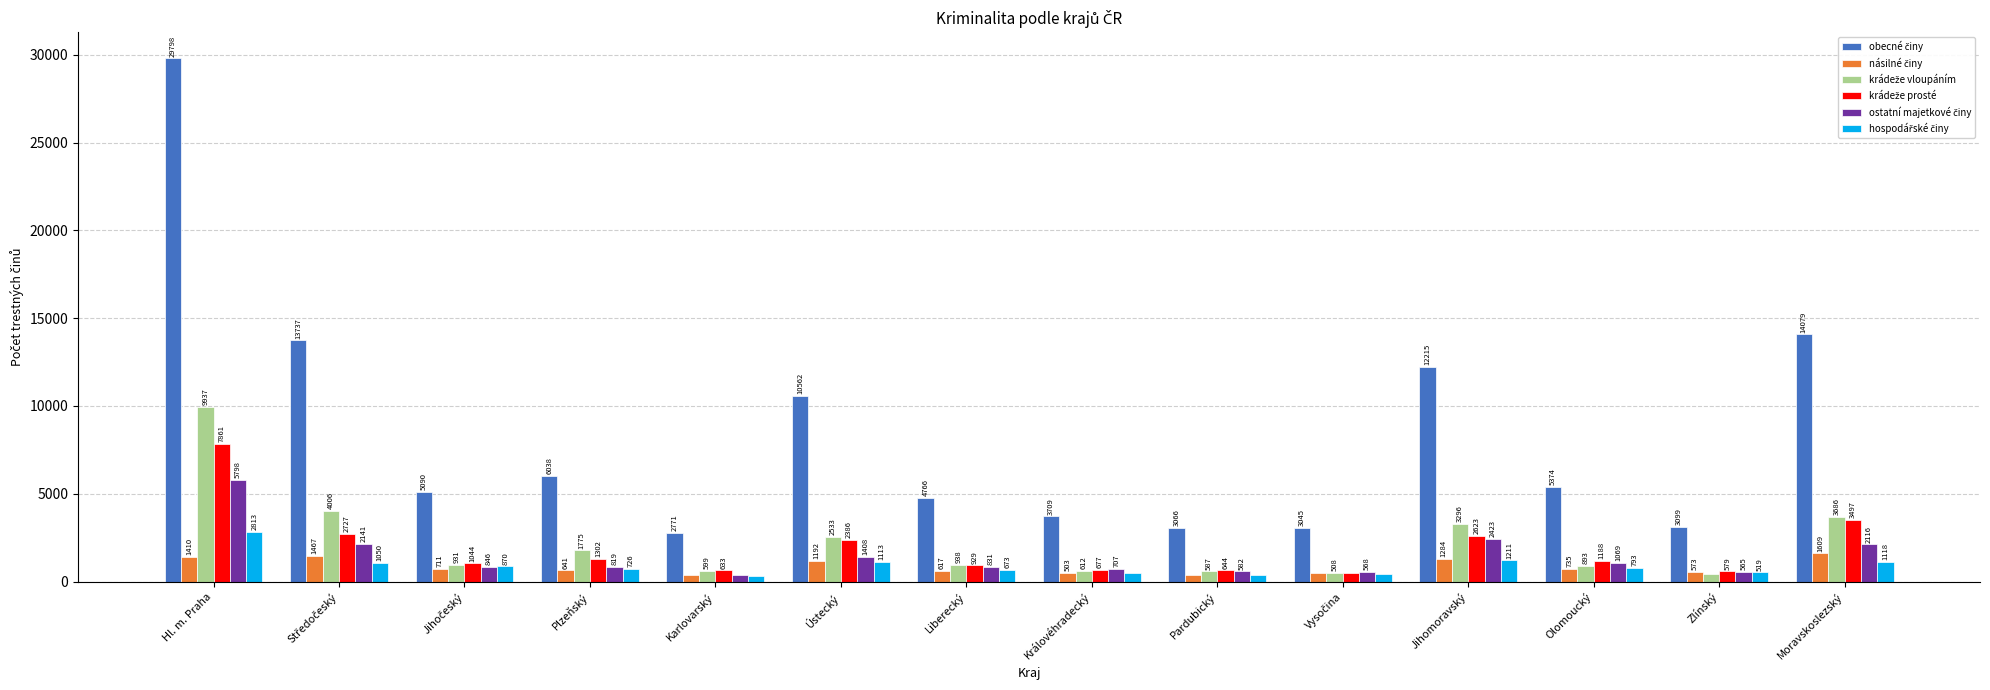

What is the greatest value displayed?

29798